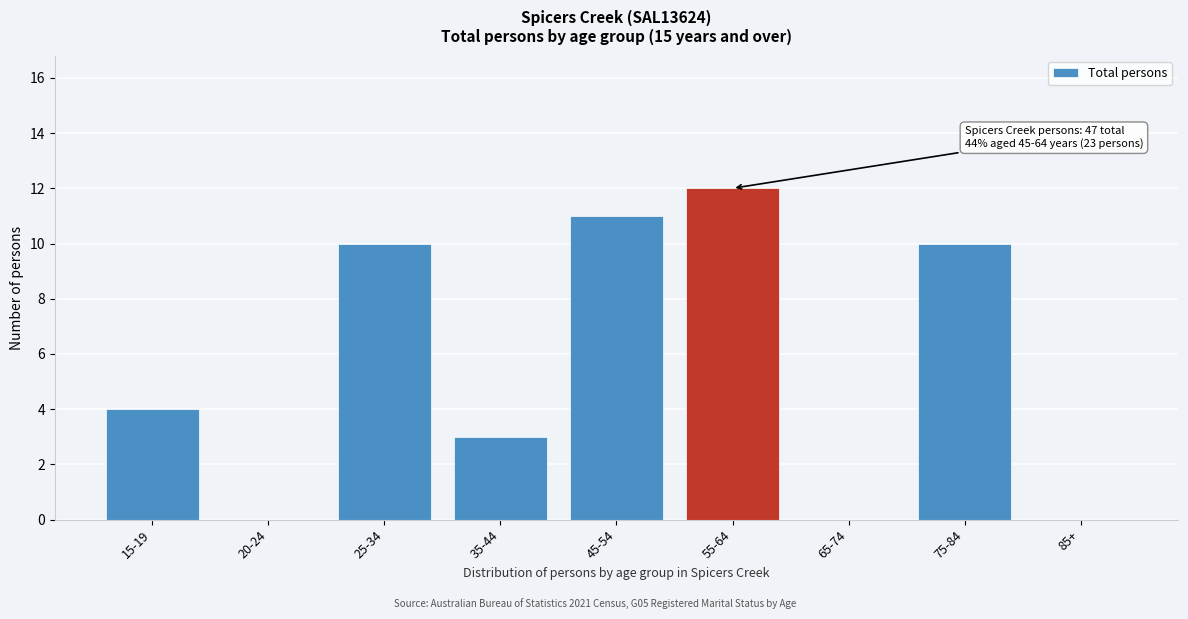

Reading right to left, what are all the values shown in this chart?

85+=0	75-84=10	65-74=0	55-64=12	45-54=11	35-44=3	25-34=10	20-24=0	15-19=4